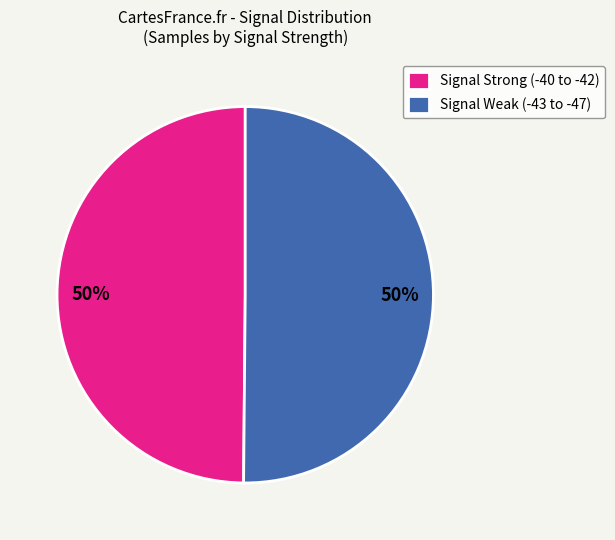

What percentage is the Signal Strong (-40 to -42) slice, to the nearest percent?

50%